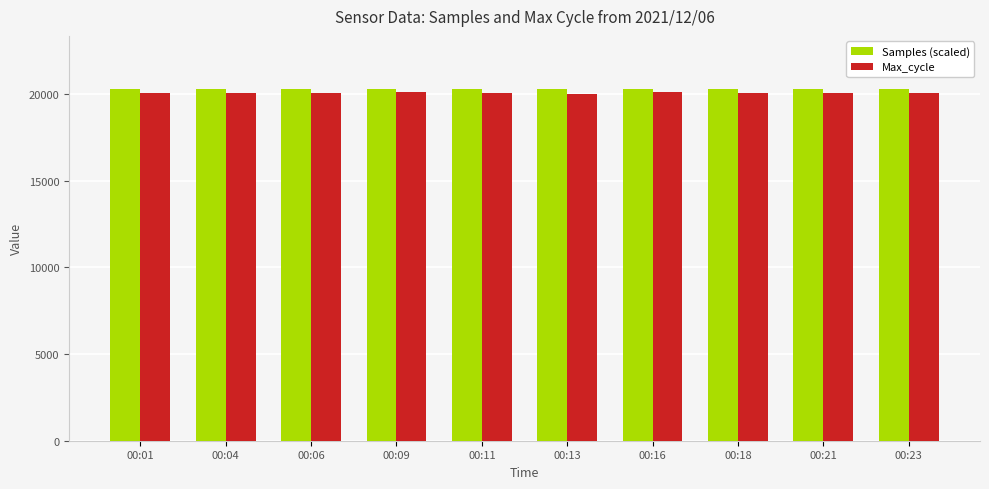

What is the difference between the highest and lowest values at 00:18?

249.7